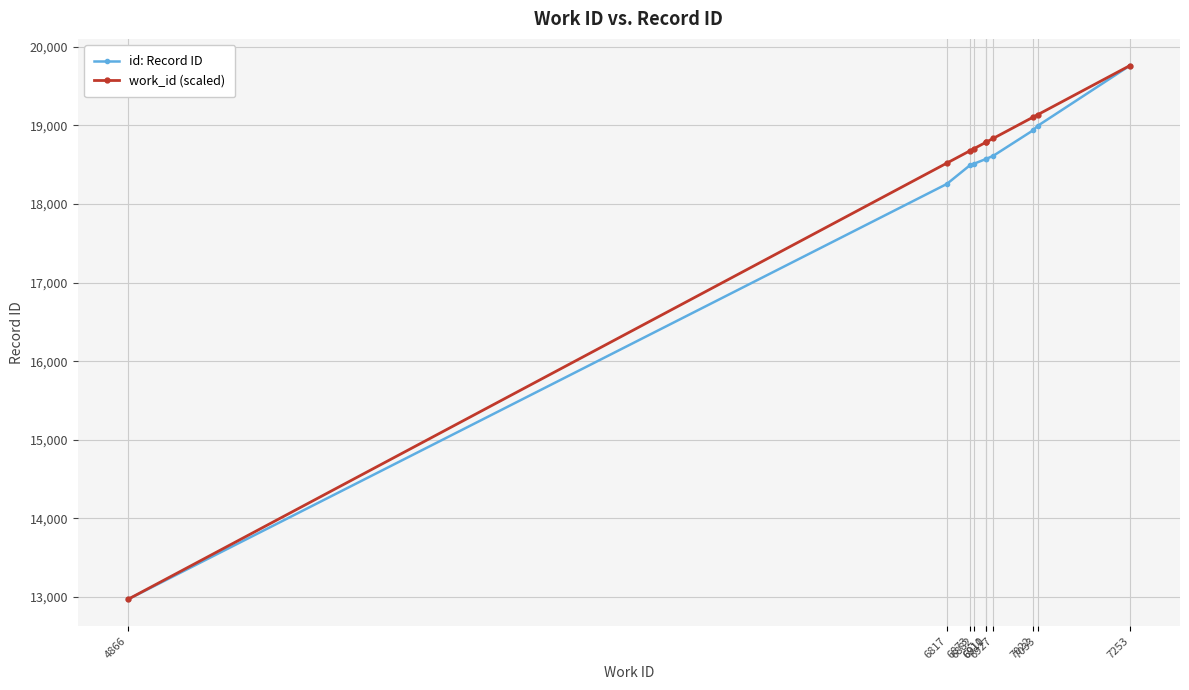

What value does the id: Record ID series have at 7022?

18936.0